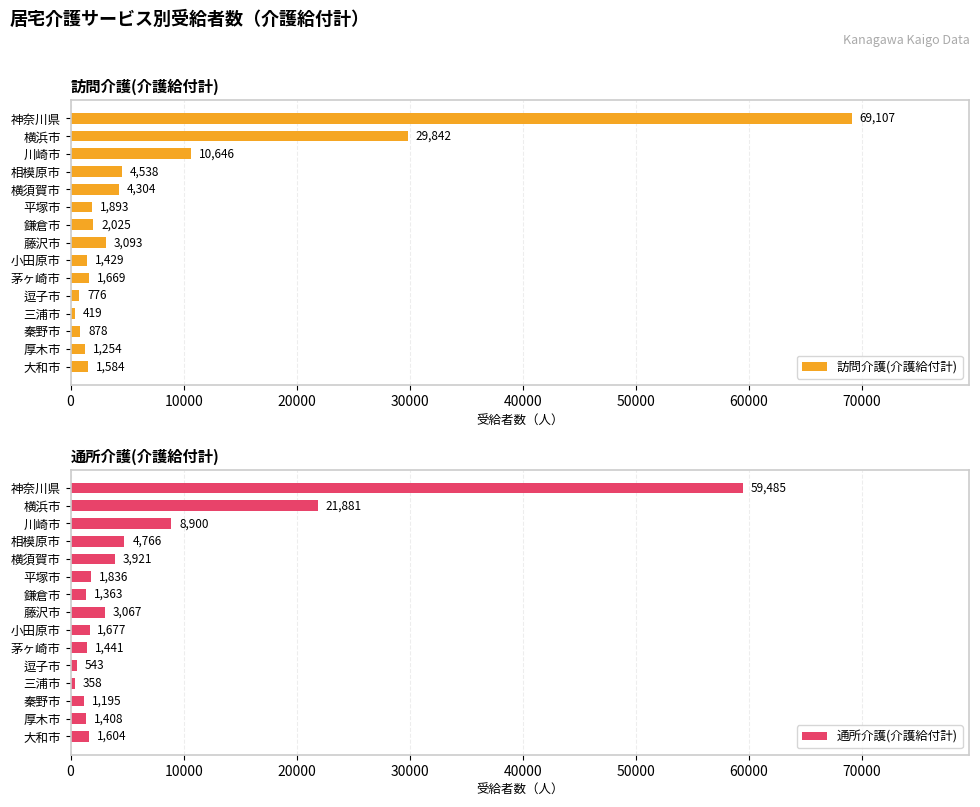

Count the number of data series in this chart.

2